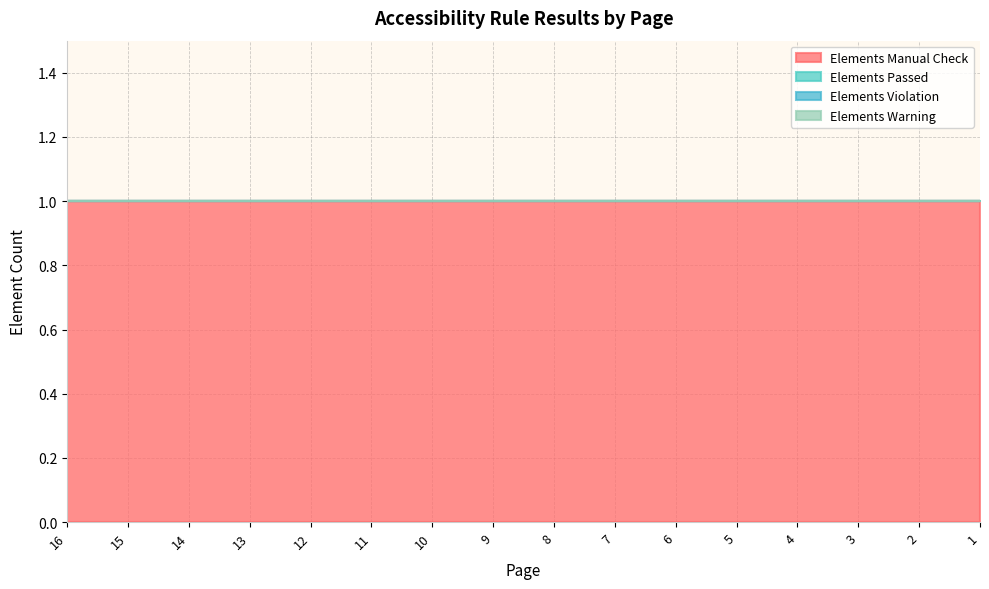

The Elements Manual Check series shows 0 at 2. True or false?

False